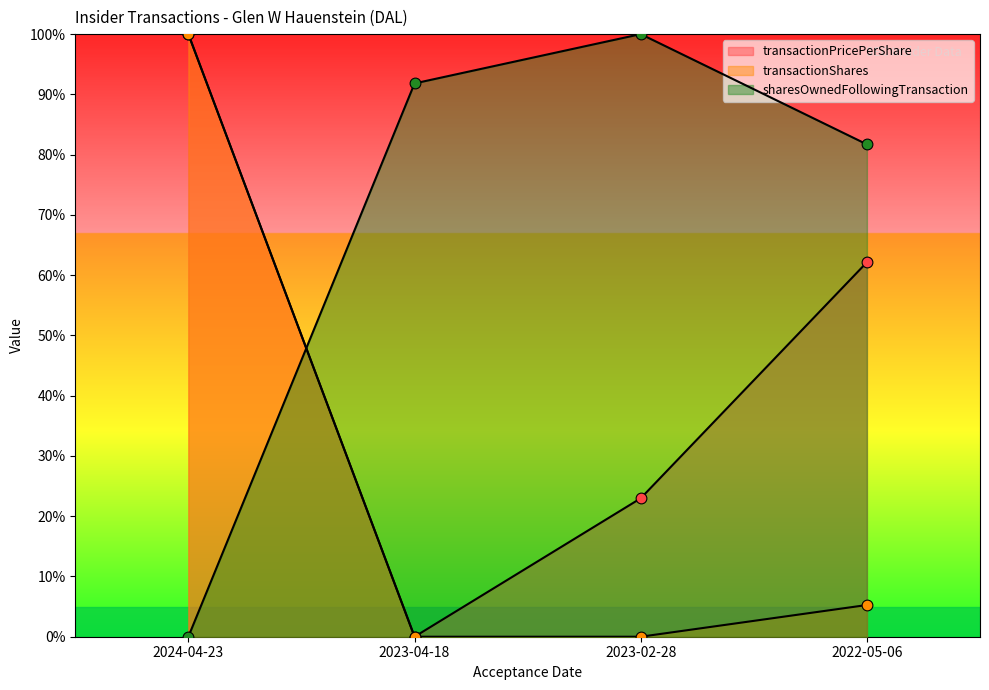

At how many categories does at least one series exceed 99?

2